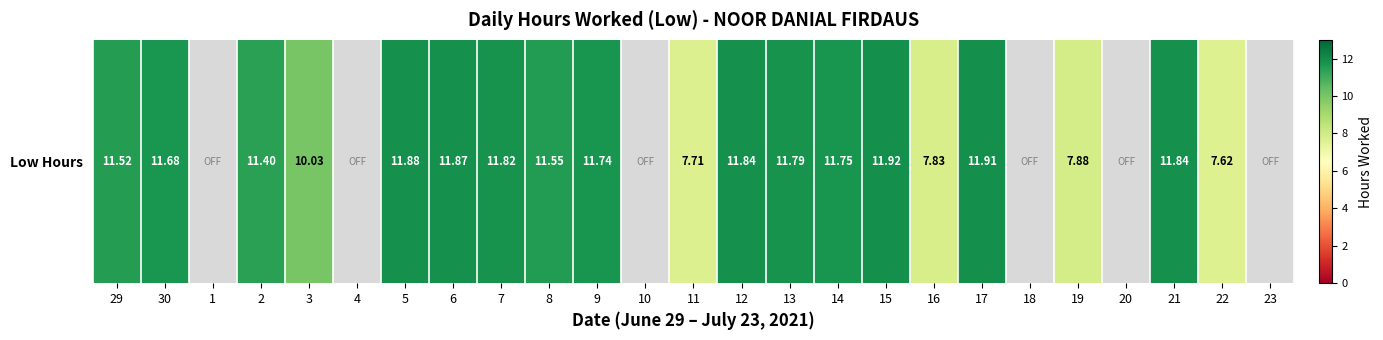

What is the change in value from 11 to 16?

+0.1